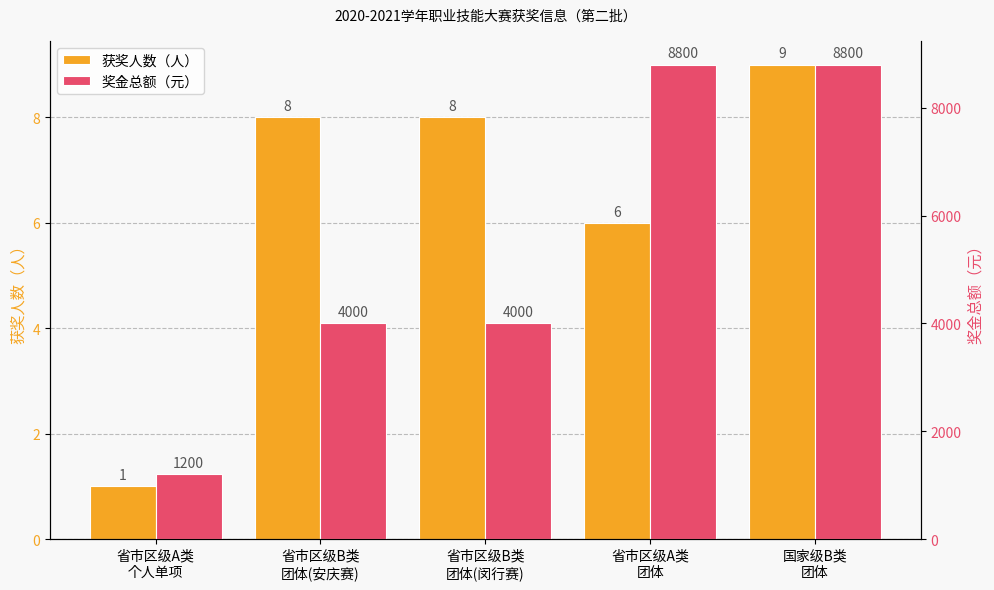

How many groups of bars are there?

5